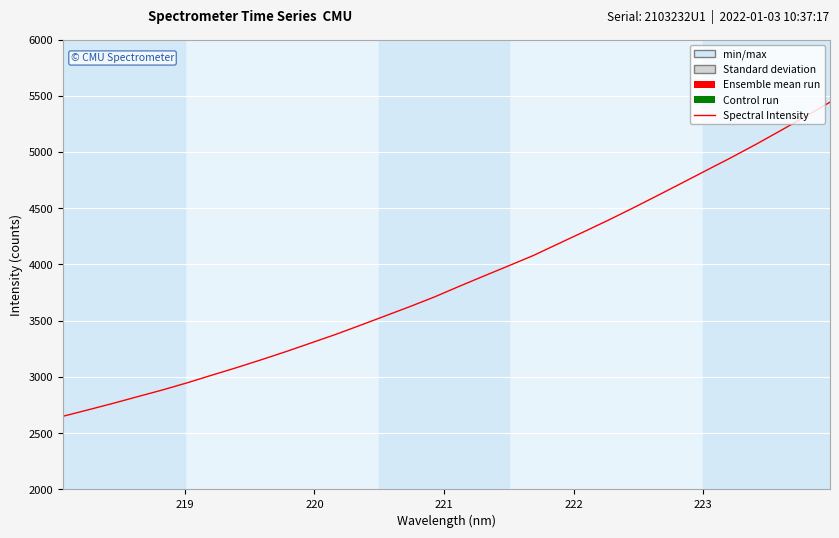

What is the maximum value shown in the chart?

5443.0